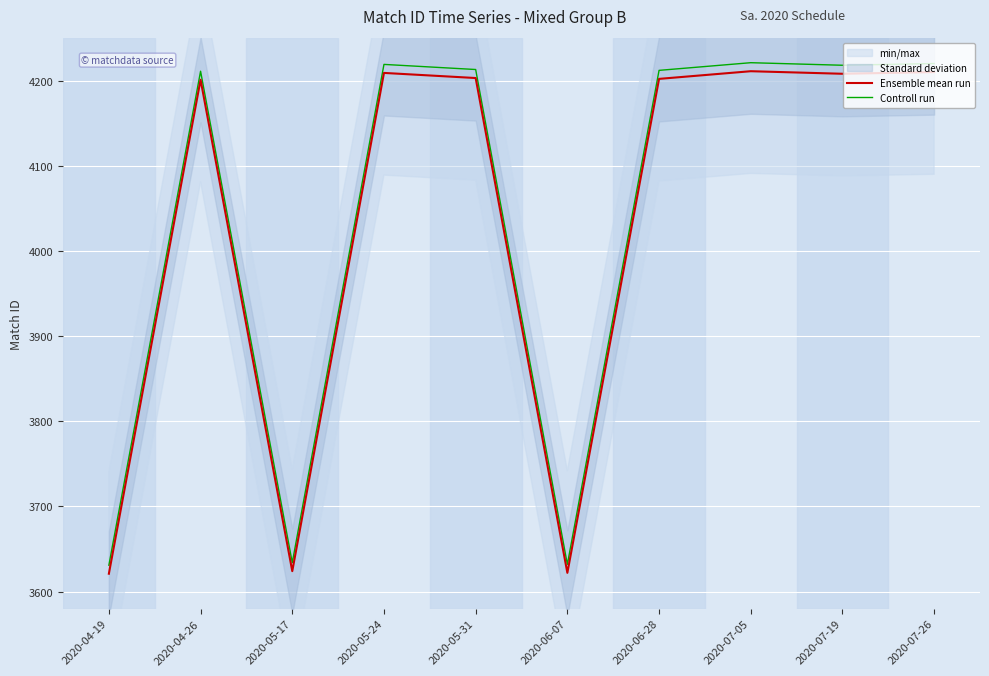

How many interior local valleys does the Ensemble mean run series have?

3